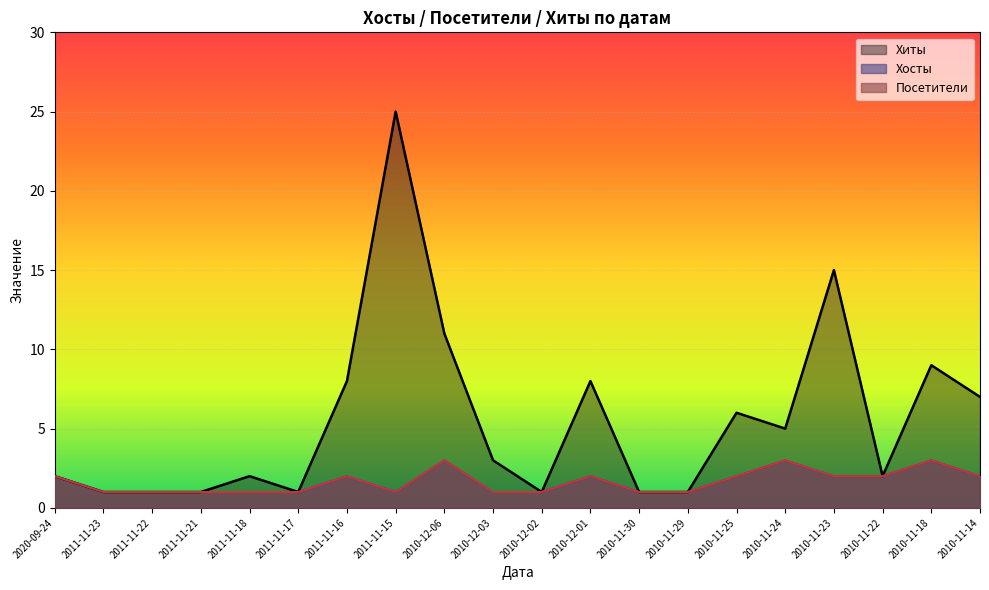

True or false: Посетители and Хосты cross at least once.

False